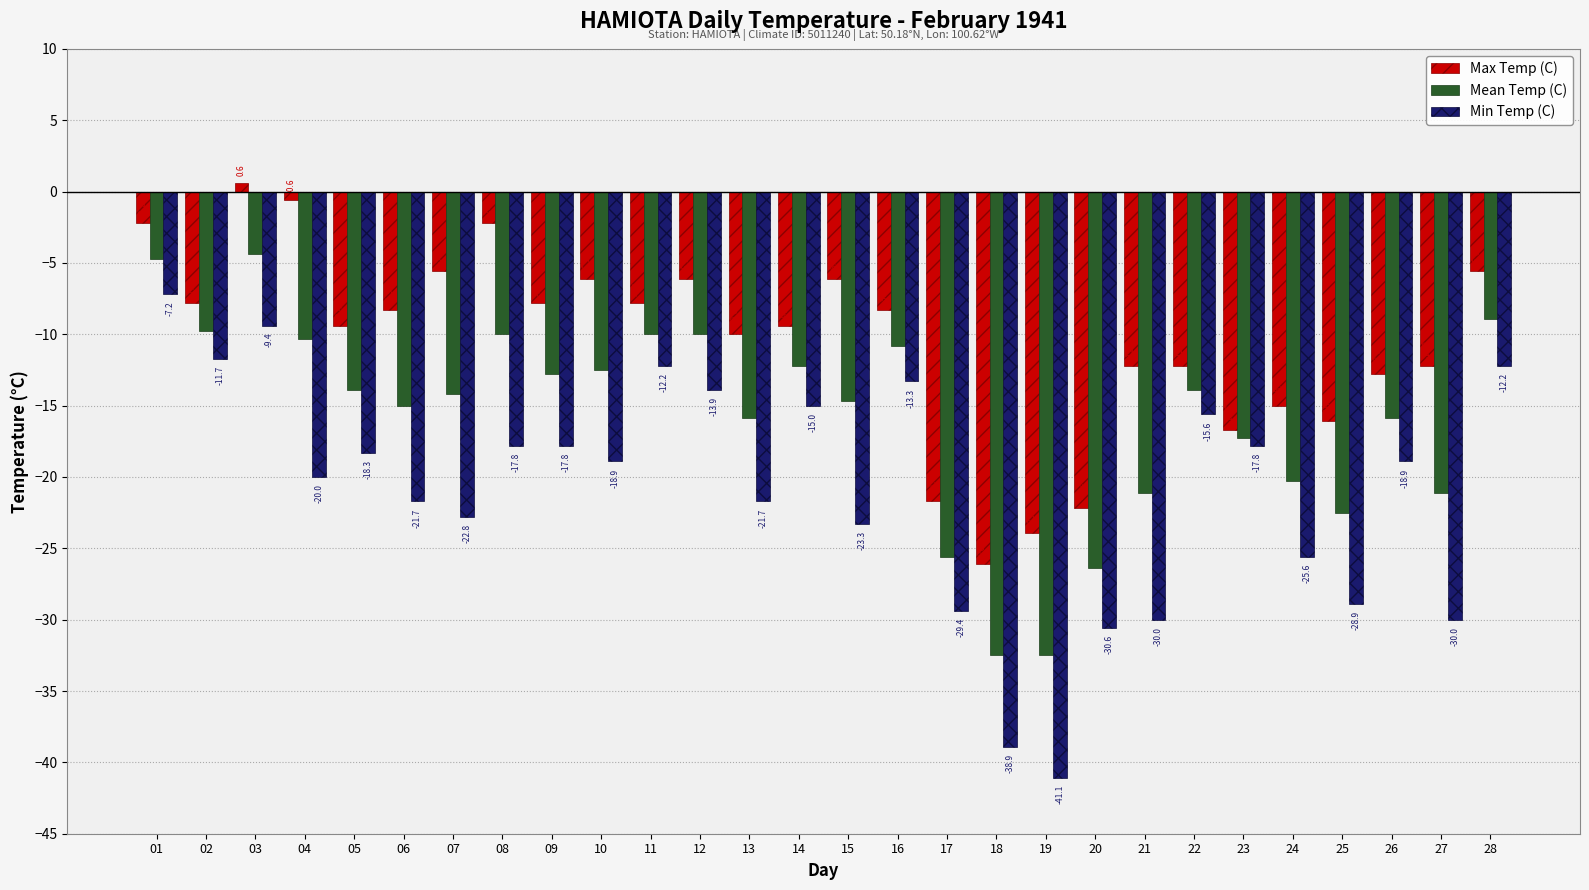

Is it true that Mean Temp (C) equals -19.1 at 05?

False